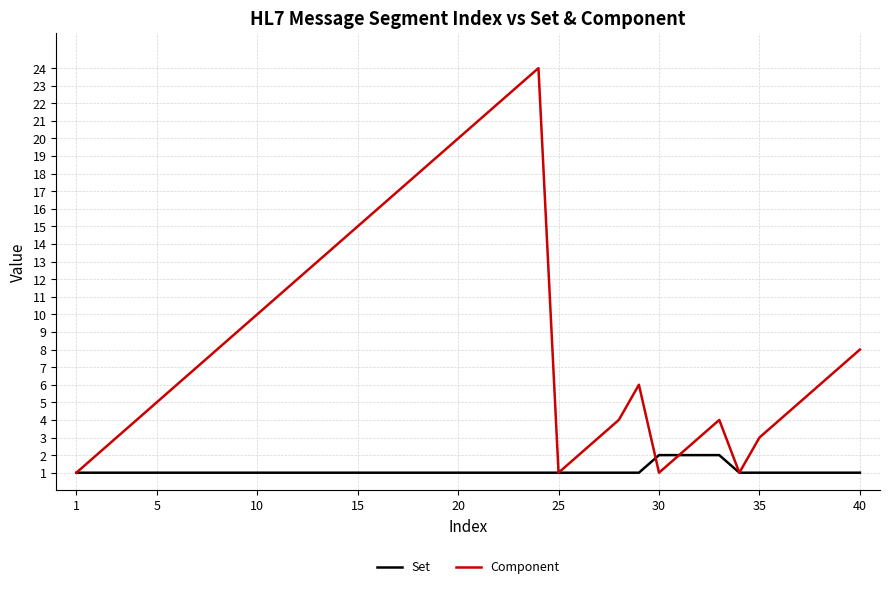

What is the highest value of the Component series?

24